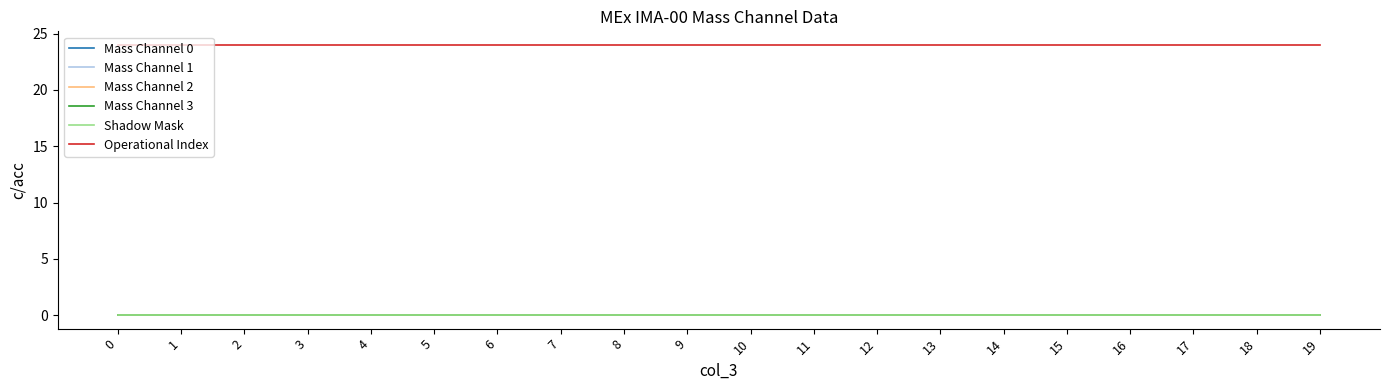

Is this an area chart (filled region under the line)?

No